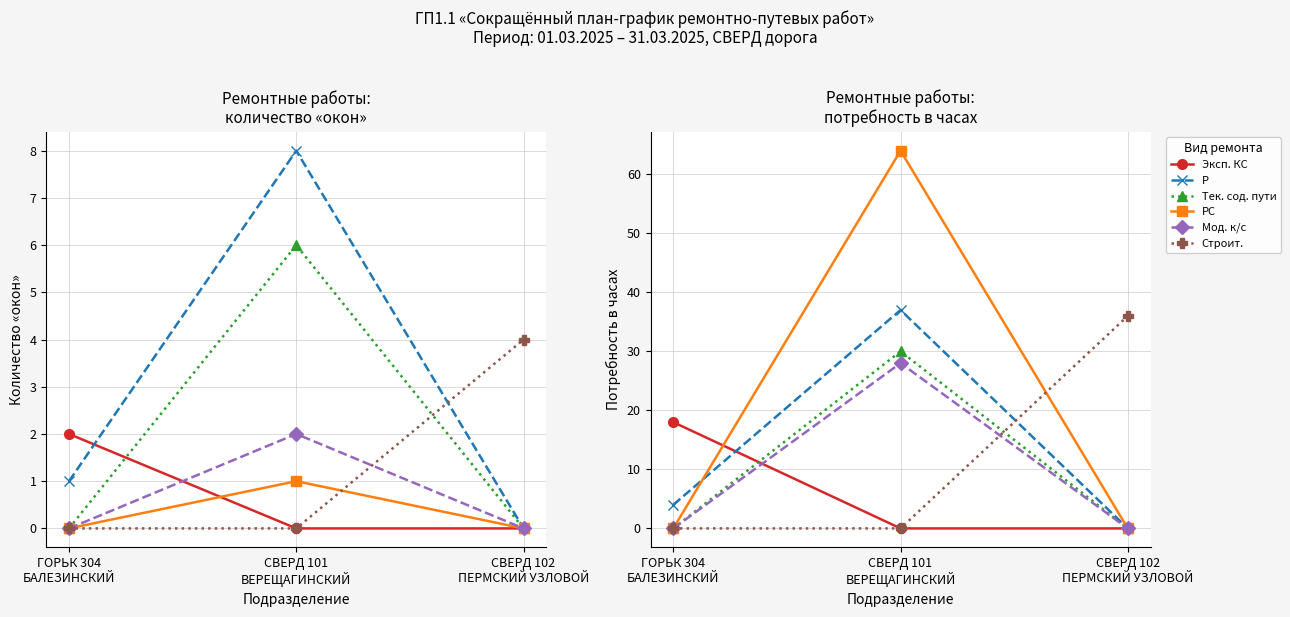

The Тек. сод. пути series shows 0 at СВЕРД 102
ПЕРМСКИЙ УЗЛОВОЙ. True or false?

True